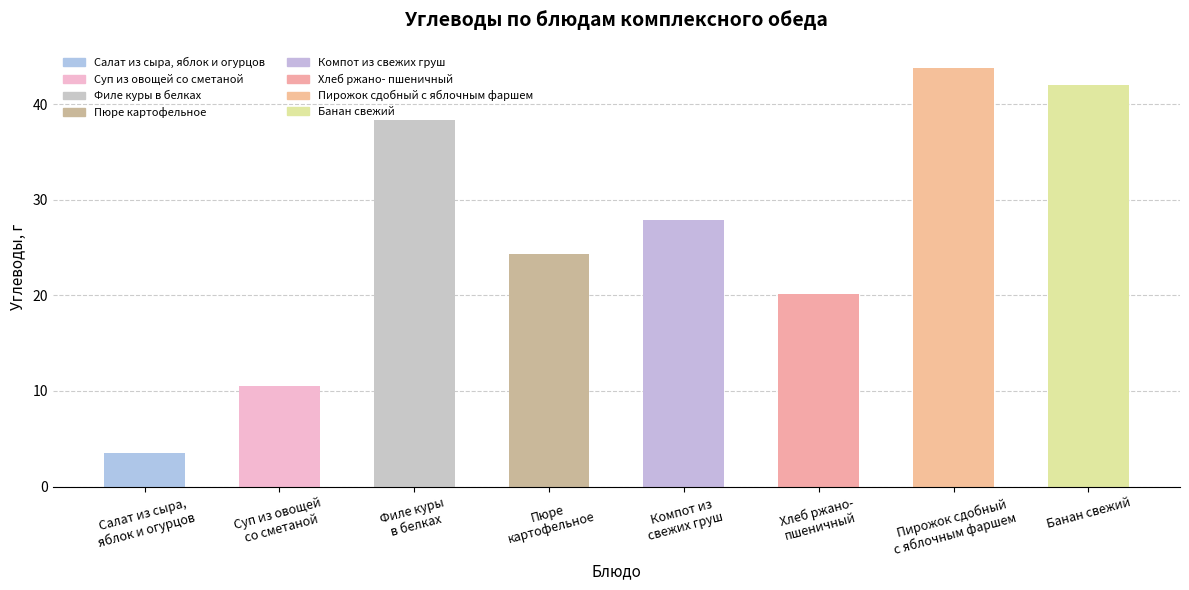

What is the value of the 8th bar from the left?

42.0